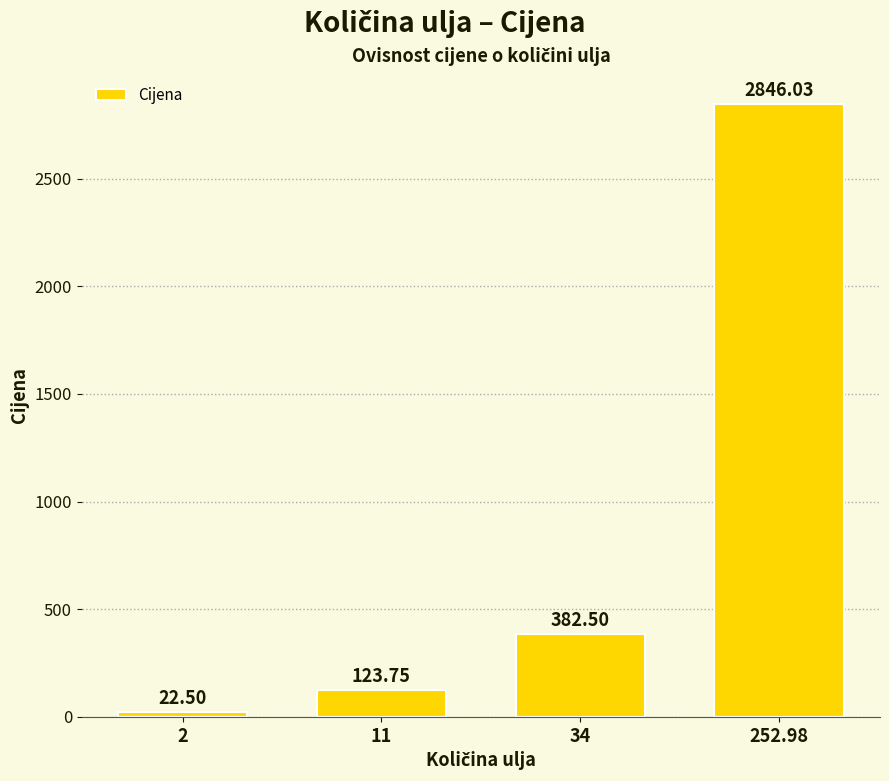

How many bars are there in total?

4